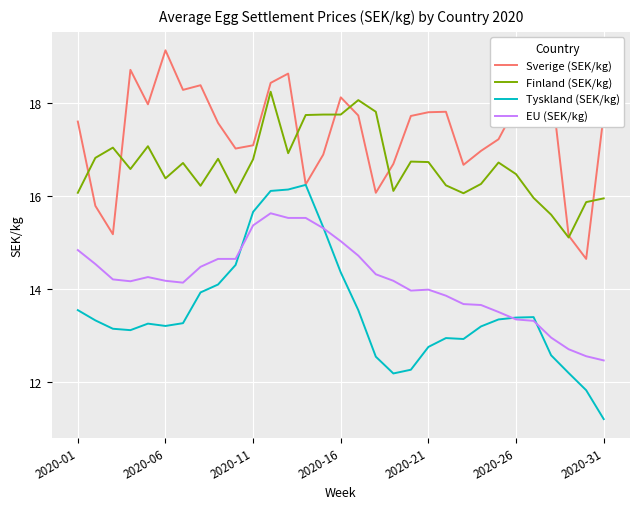

True or false: Sverige (SEK/kg) and EU (SEK/kg) cross at least once.

False